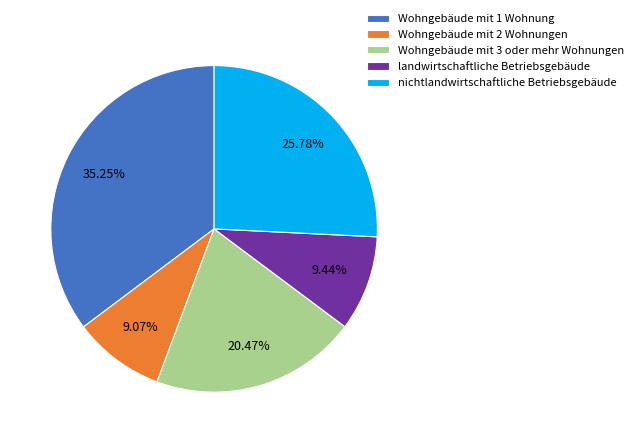

Approximately how many times larger is the value at Wohngebäude mit 3 oder mehr Wohnungen compared to Wohngebäude mit 2 Wohnungen?

2.3